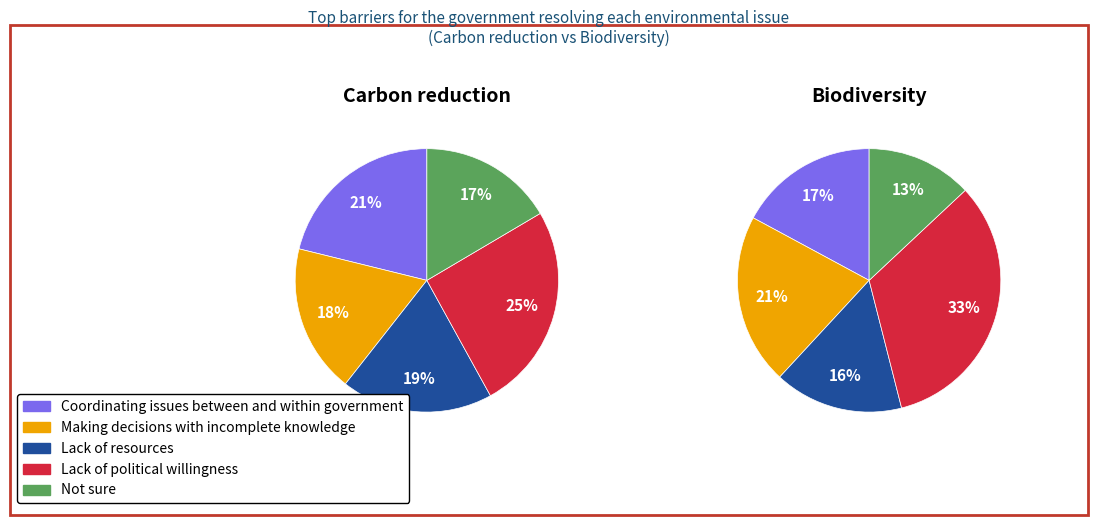

True or false: Lack of political willingness accounts for 33% of the total.

True